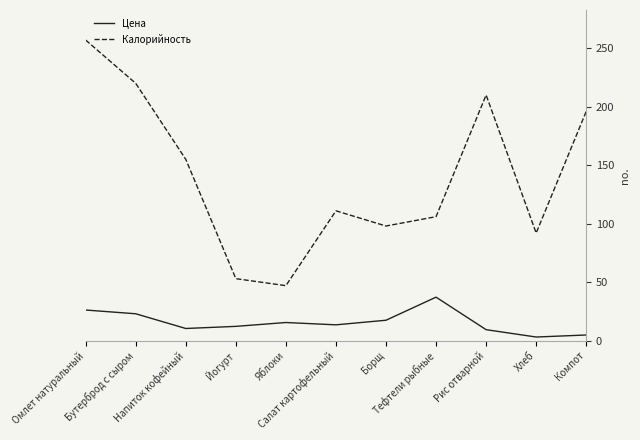

In Калорийность, how many points are higher than both neighbors (excluding endpoints)?

2